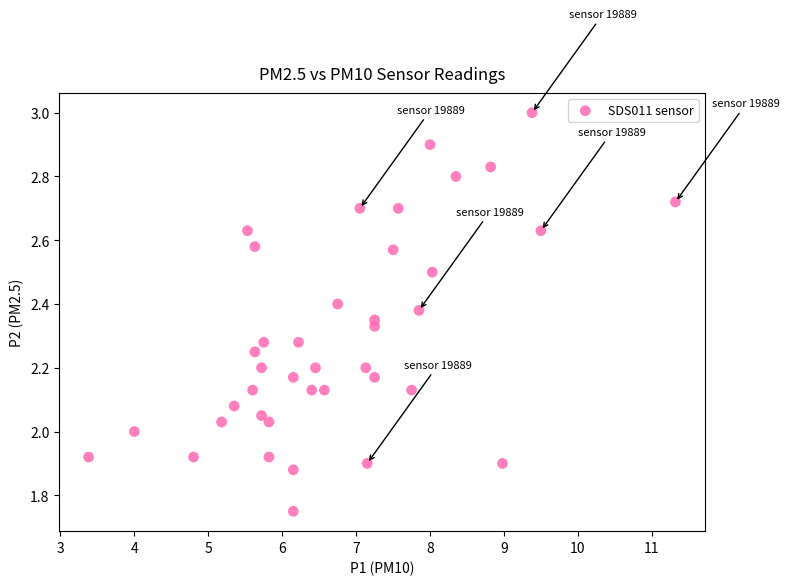

What is the range of X values (max minus min)?

7.9